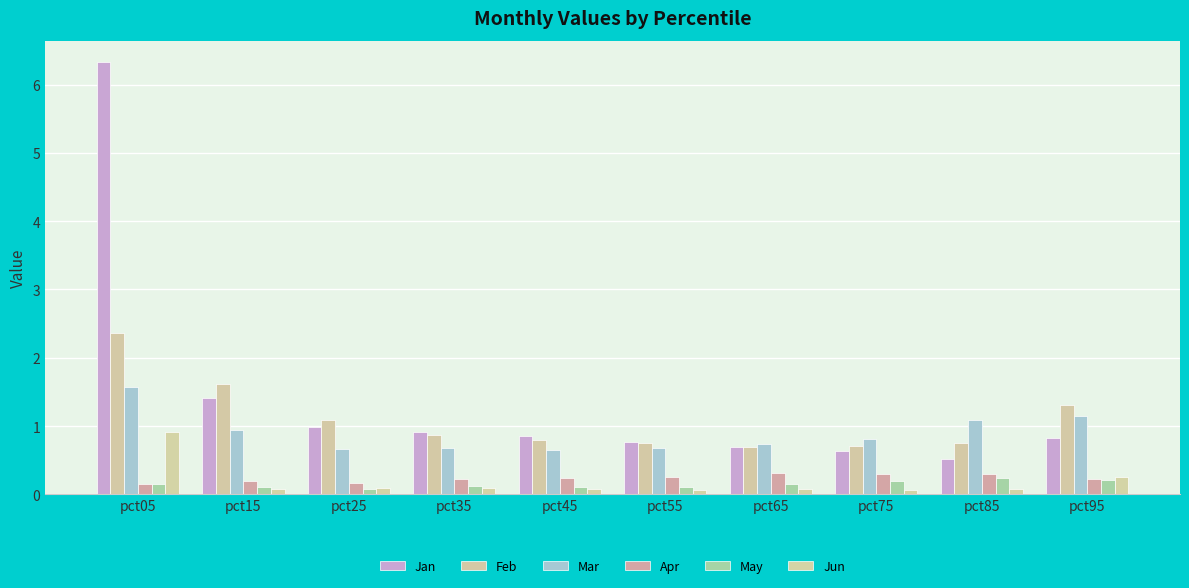

What is the sum of all Jan values?

13.9